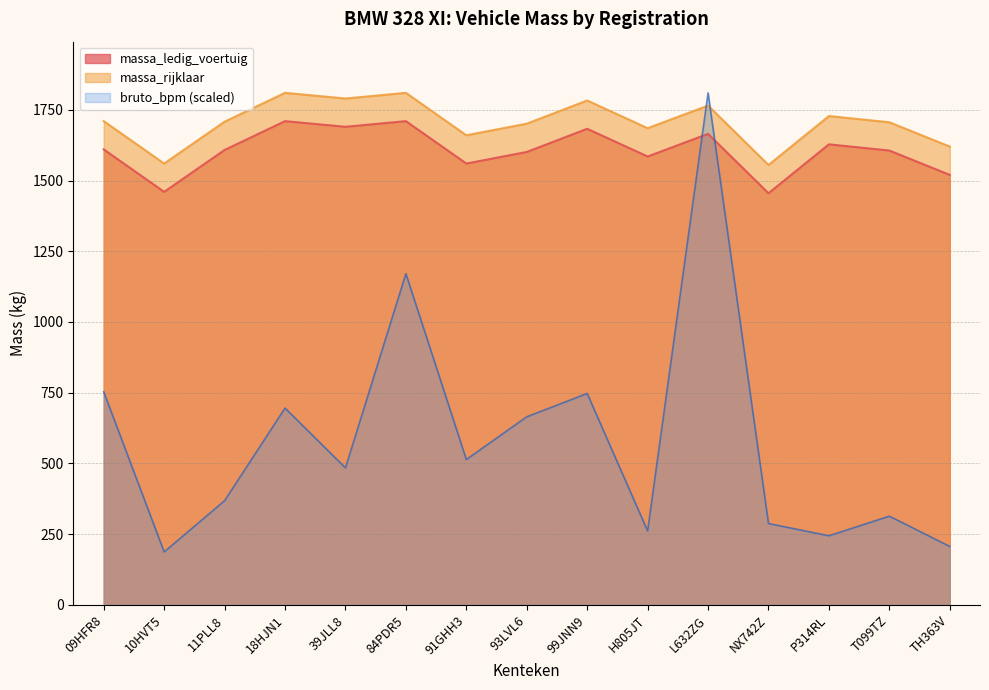

What value does the massa_rijklaar series have at 39JLL8, to the nearest 10?

1790